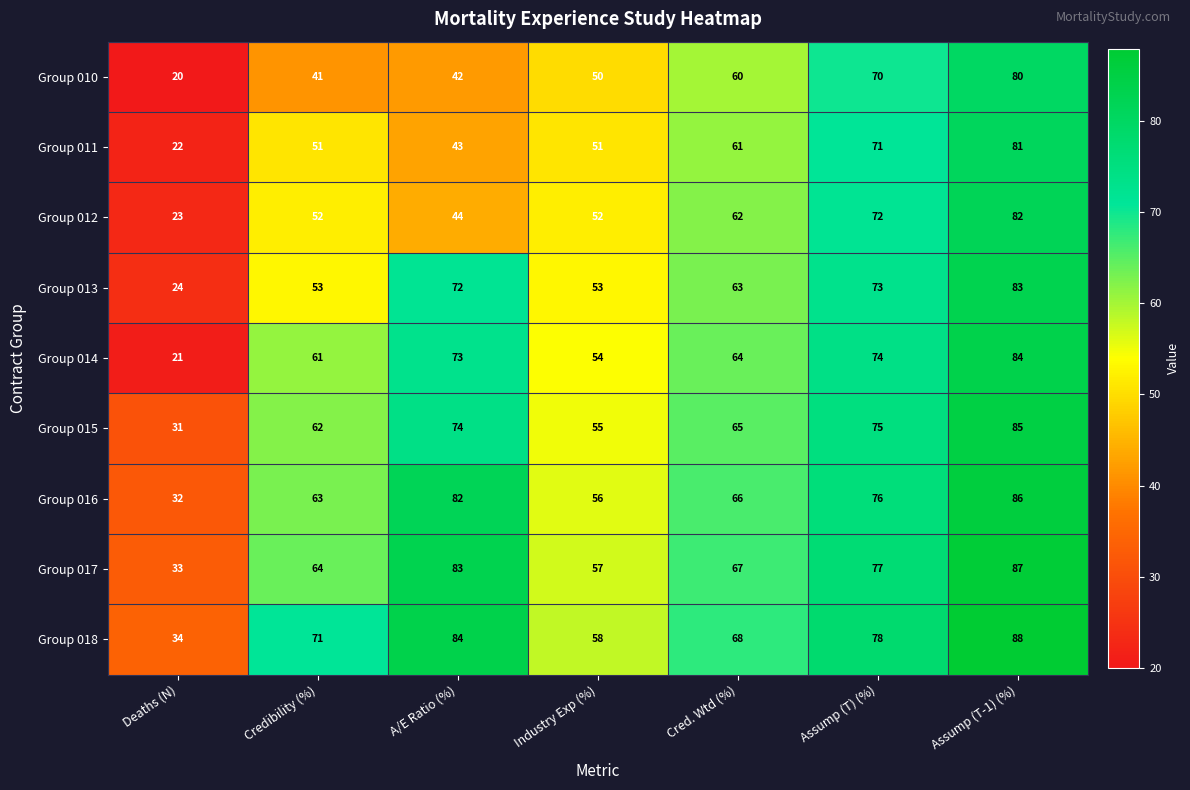

At which category is the sum across all series the highest?

Assump (T-1) (%)